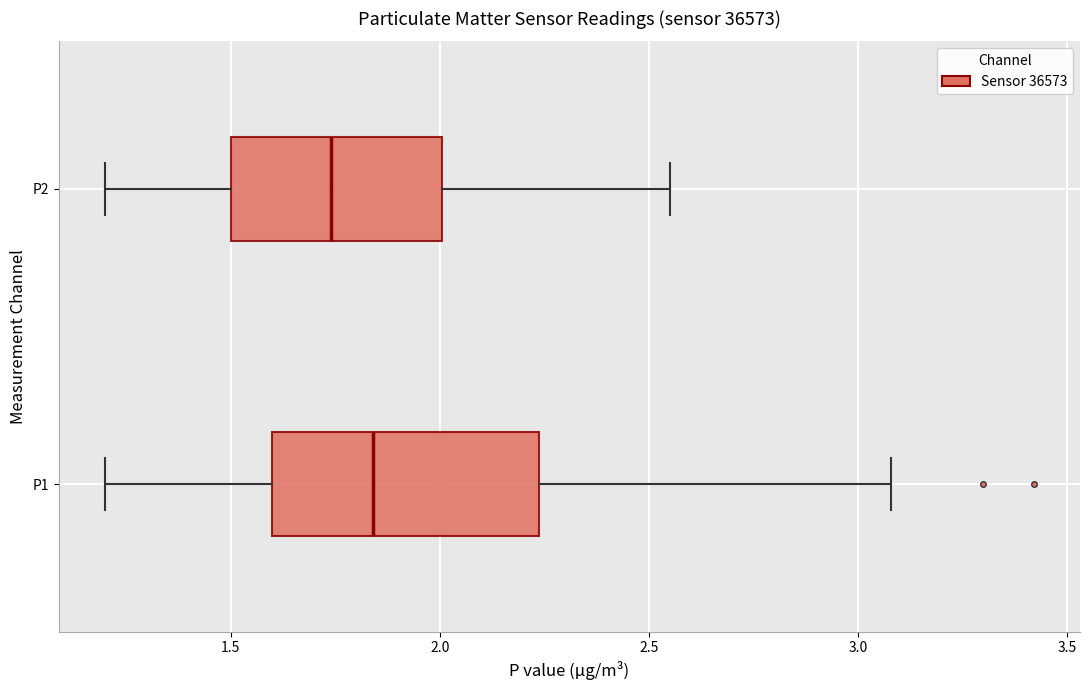

Comparing the boxes themselves (not the whiskers), which one is the widest?

P1